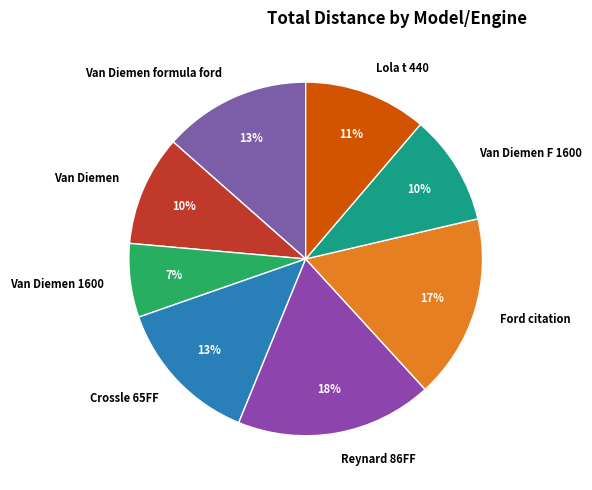

Does Van Diemen formula ford represent more than half of the total?

No